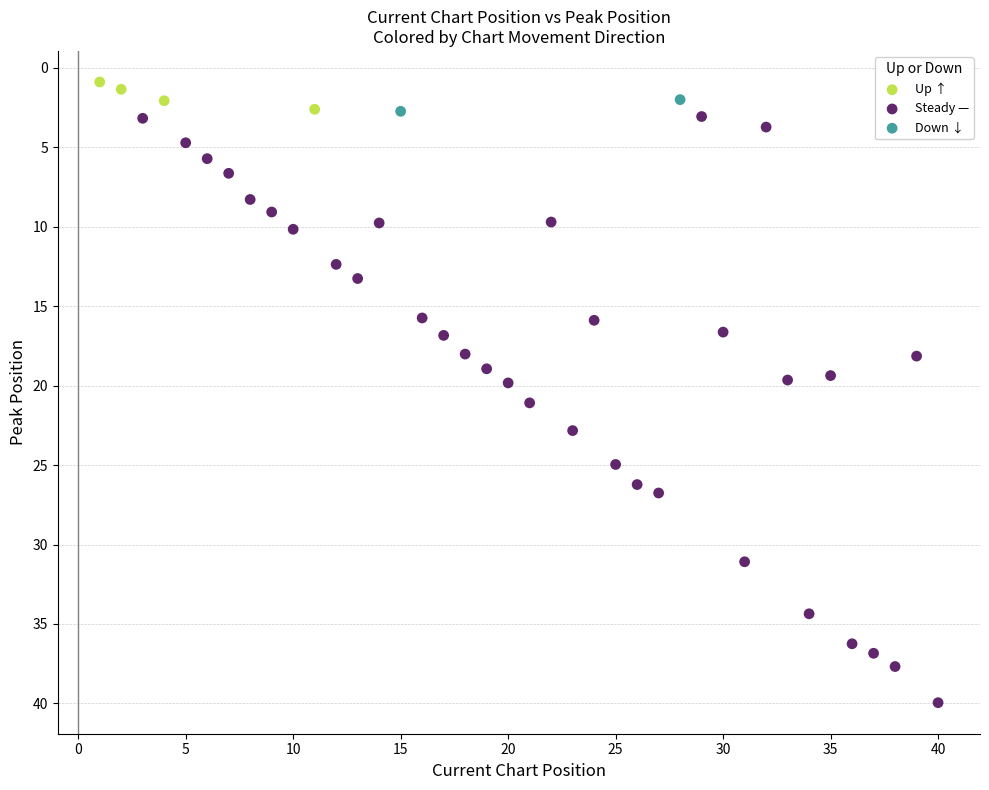

Which series reaches the minimum Y coordinate?

Up ↑